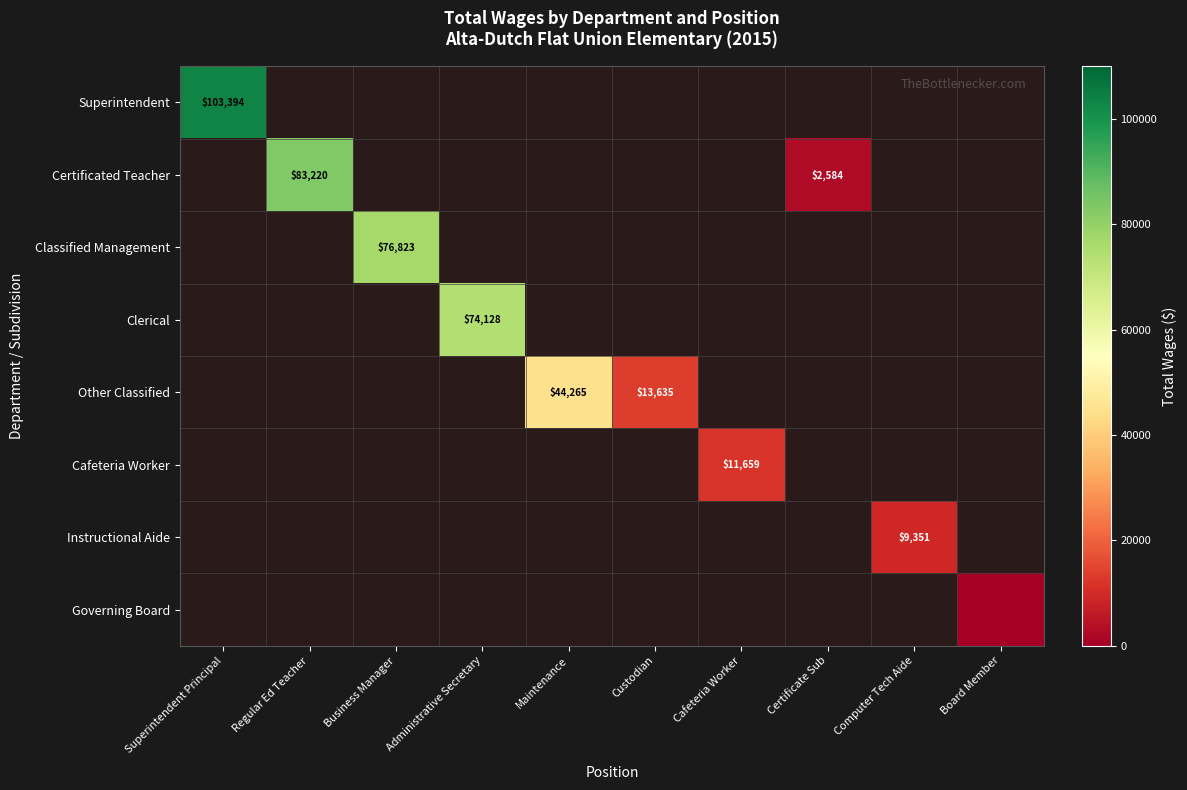

Which has a higher value, Business Manager or Superintendent Principal?

Superintendent Principal